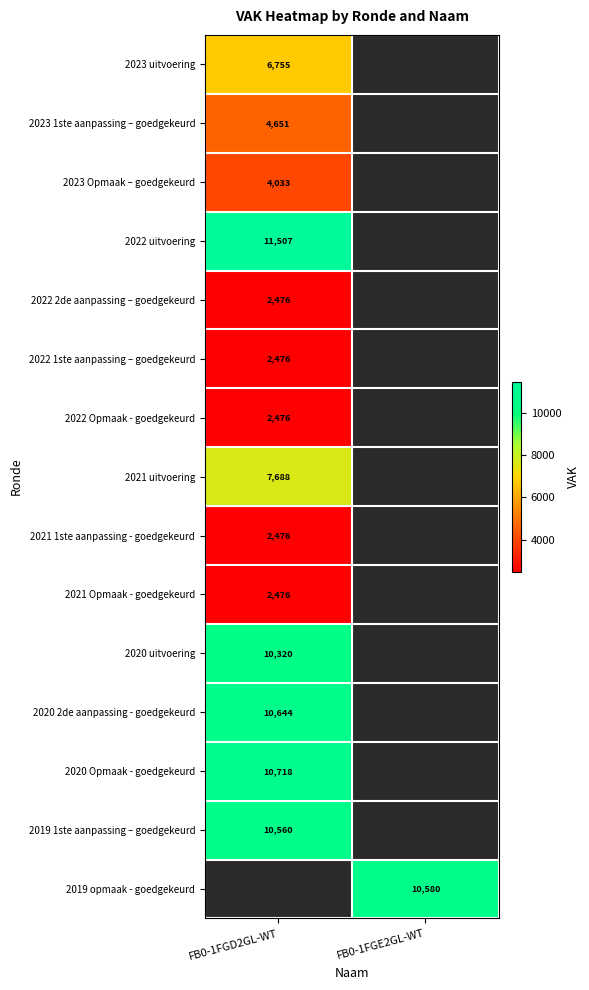

The 2021 1ste aanpassing - goedgekeurd series shows 4325 at FB0-1FGD2GL-WT. True or false?

False